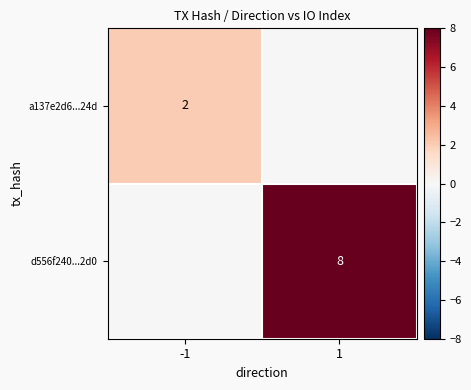

The value of d556f240...2d0 at 1 is 13. True or false?

False